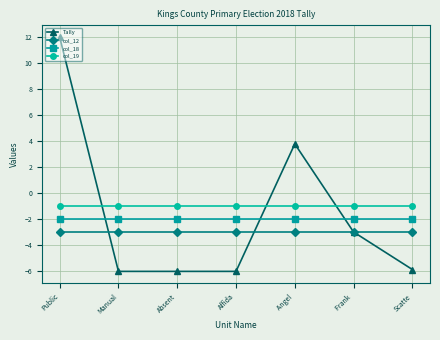

At which category is the sum across all series the highest?

Public